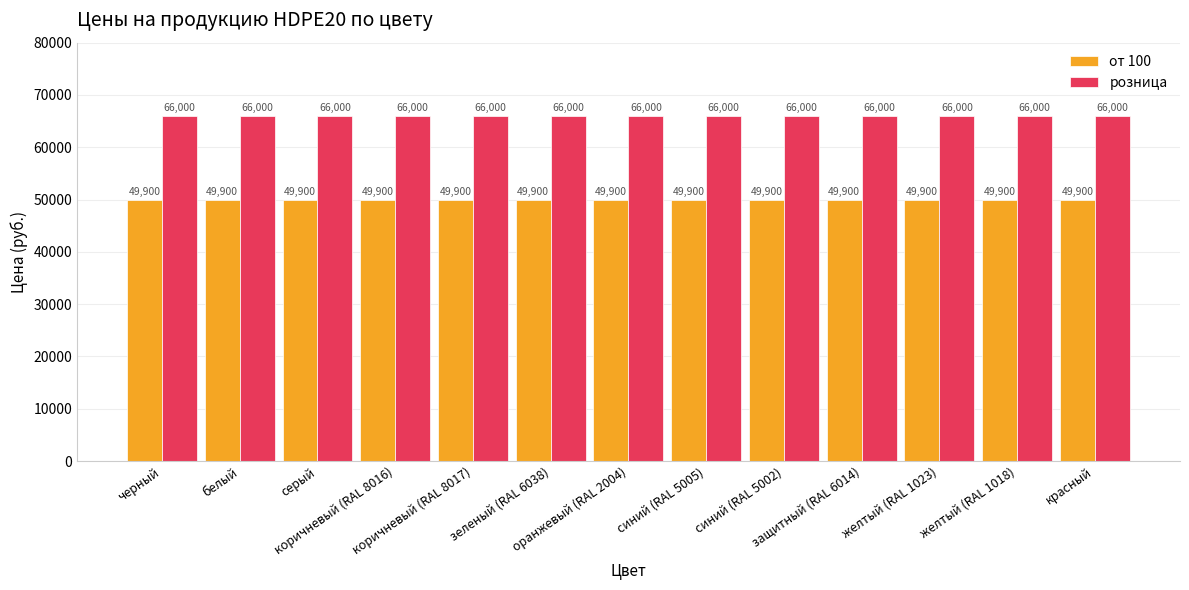

What is the difference between the highest and lowest values at красный?

16100